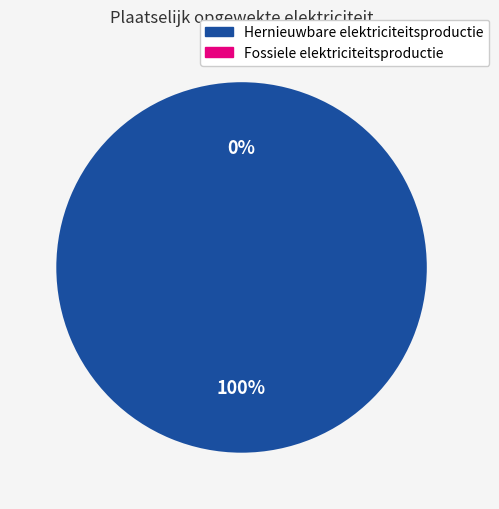

Combined, do Hernieuwbare elektriciteitsproductie and Fossiele elektriciteitsproductie account for over 50%?

Yes